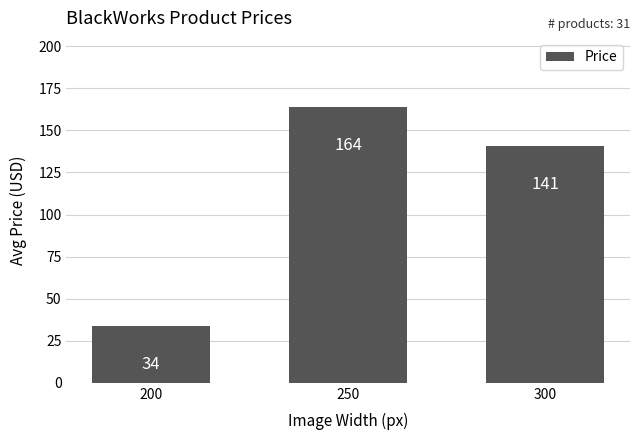

What is the difference between the maximum and minimum values?

130